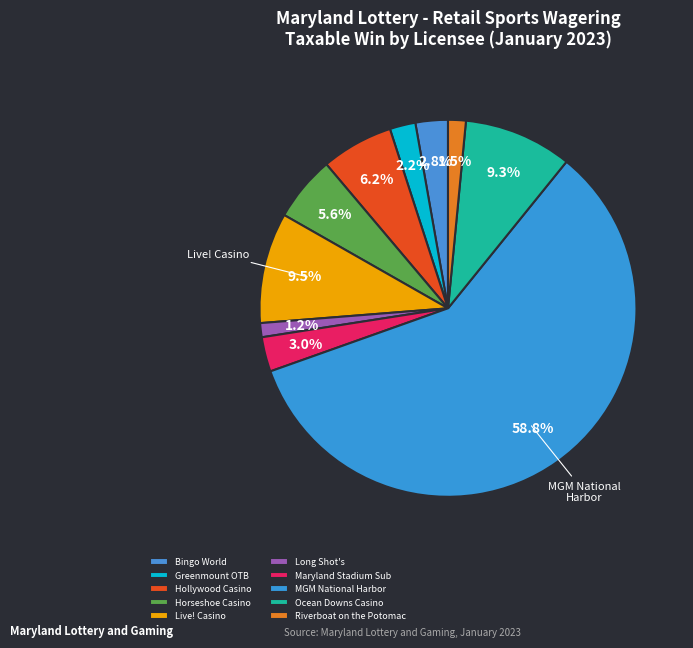

To the nearest percent, what is the average slice percentage?

10%